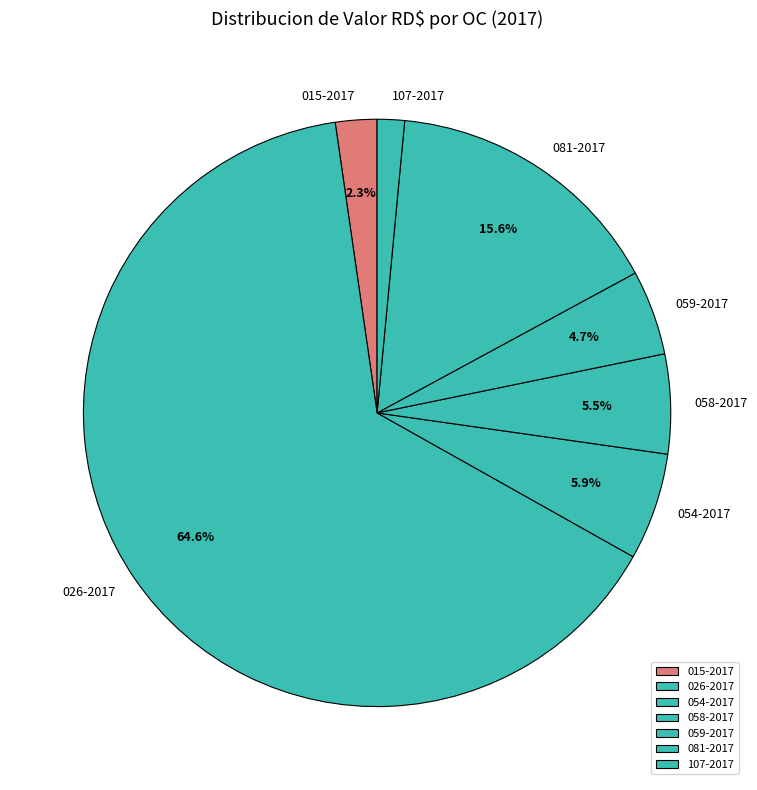

Count the number of slices in the pie.

7